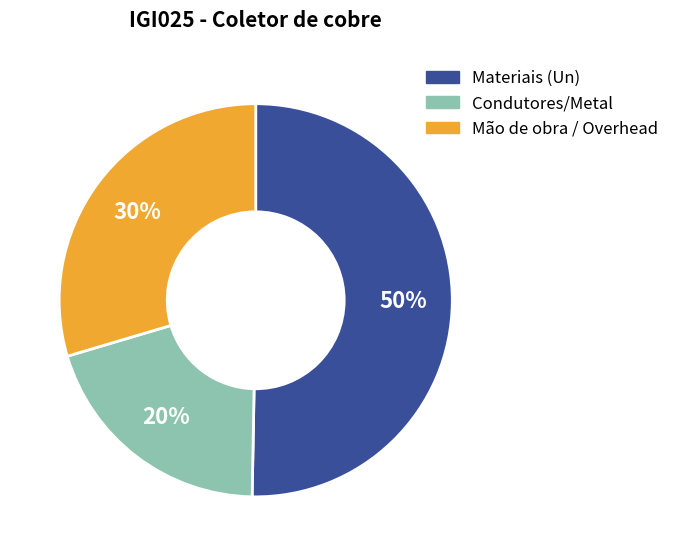

To the nearest percent, what is the difference between the largest and smallest slice percentages?

30%